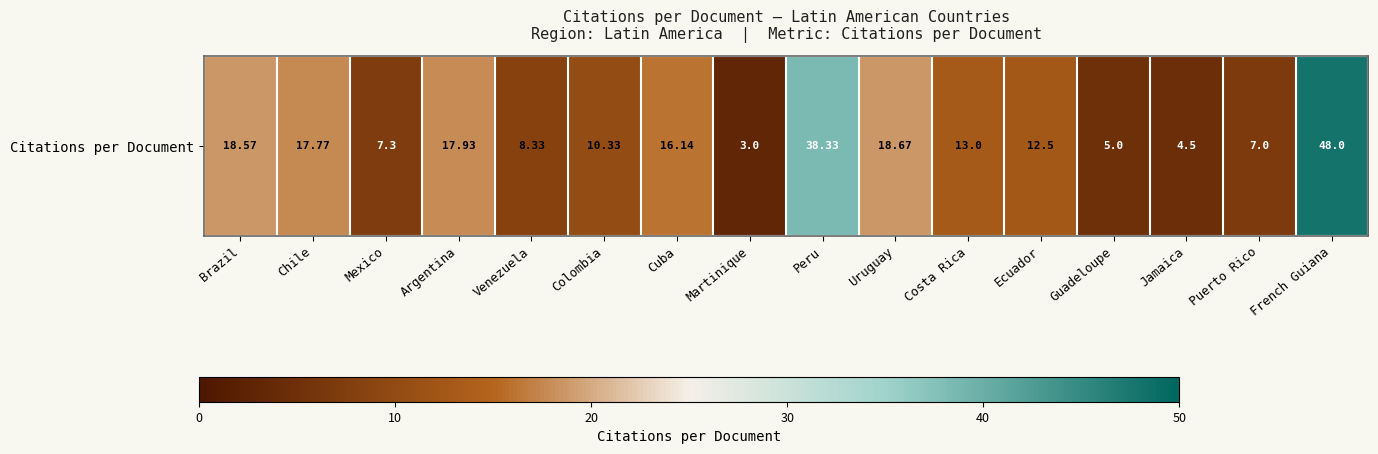

What is the difference between the maximum and minimum values?

45.0